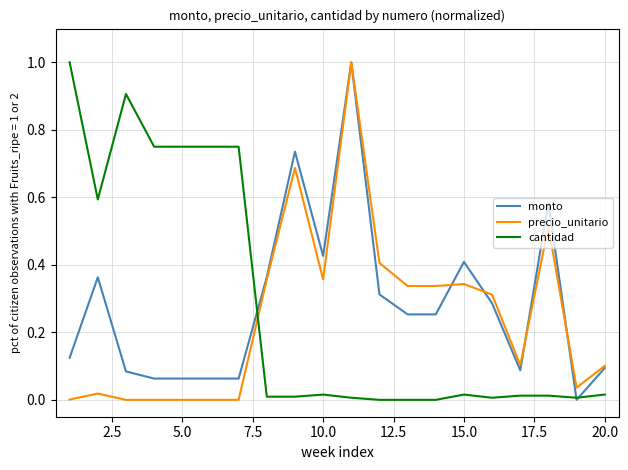

What is the maximum value for cantidad?

1.0